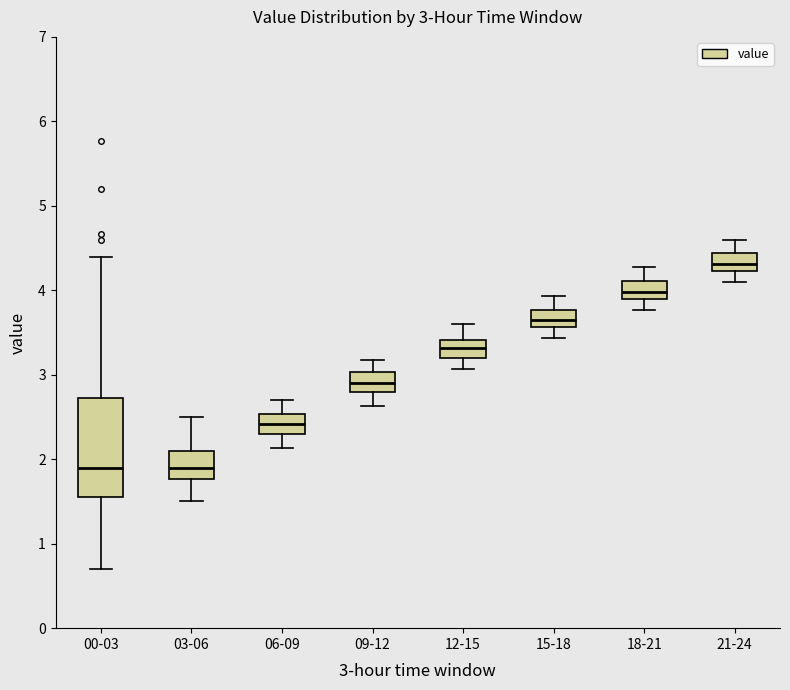

Which box has the highest median line?

21-24